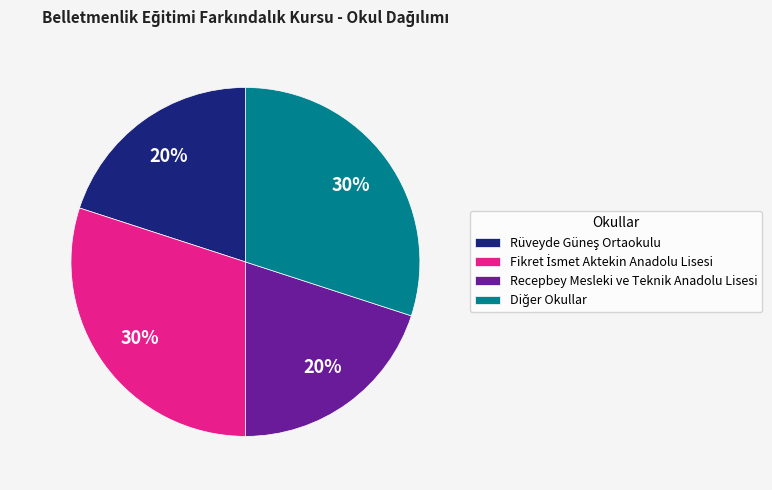

To the nearest percent, what is the difference between the largest and smallest slice percentages?

10%